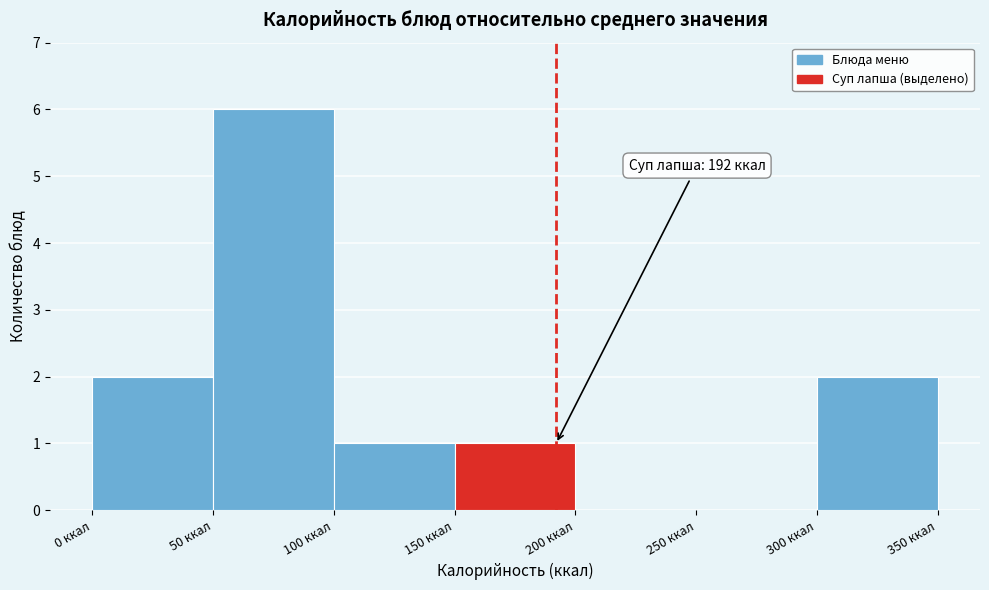

Over which range of the x-axis is the bar tallest?

50 to 100